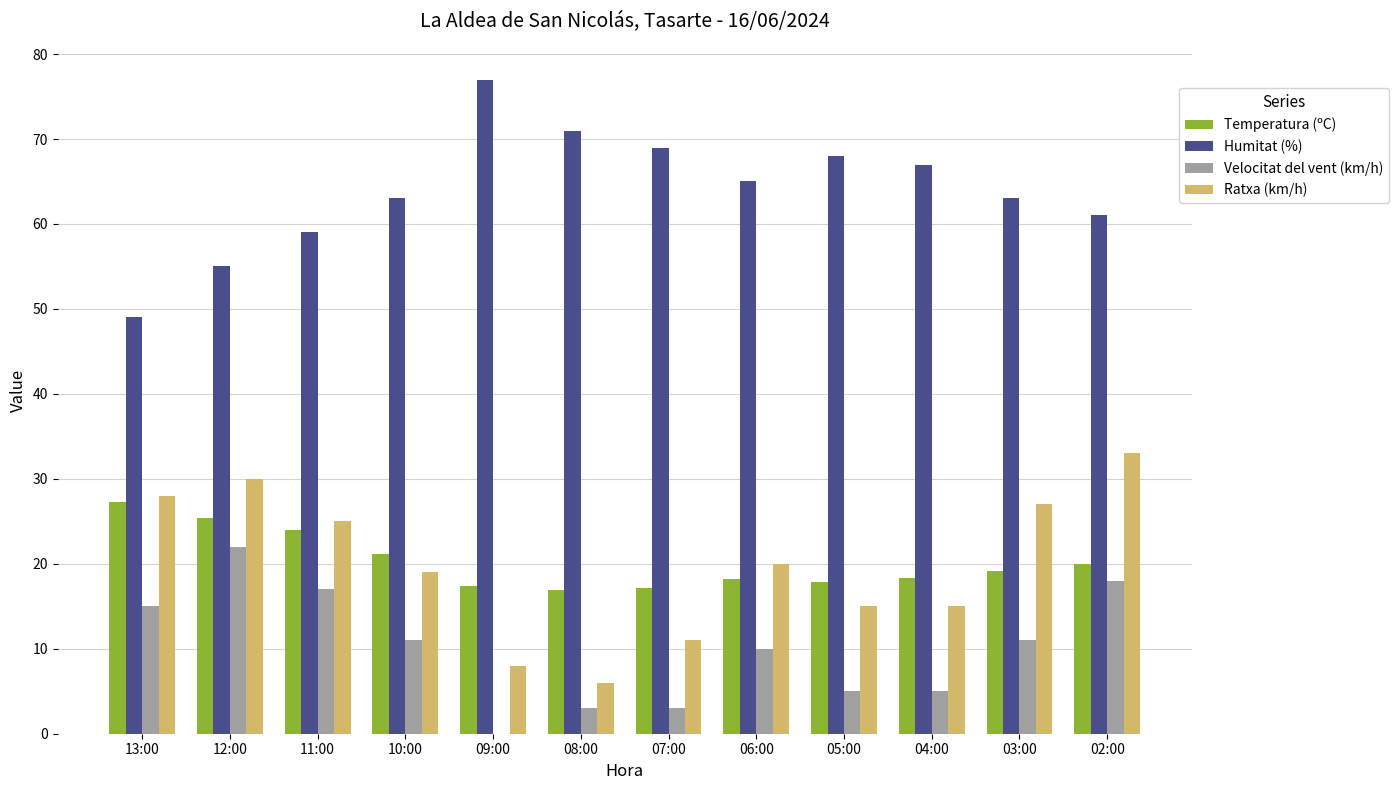

Is the value of Humitat (%) at 11:00 greater than the value of Temperatura (ºC) at 07:00?

Yes